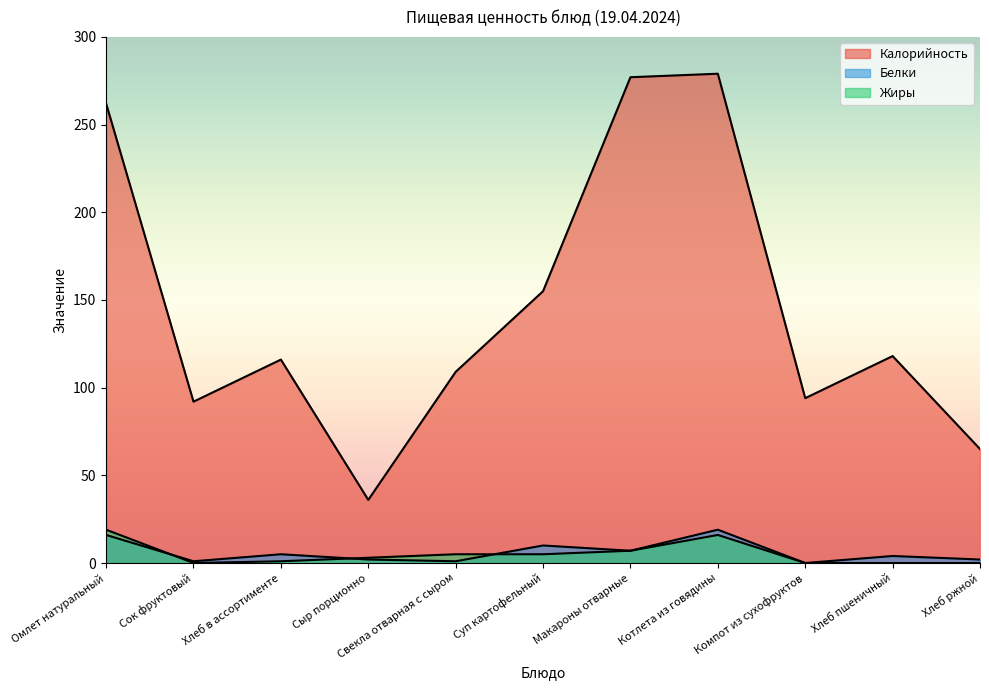

What is the label of the 10th point from the right?

Сок фруктовый